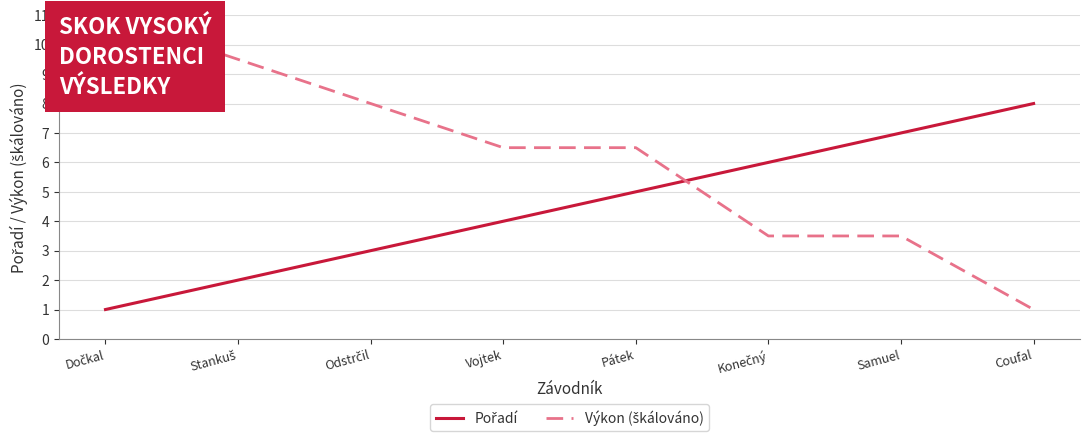

What is the maximum value shown in the chart?

11.0